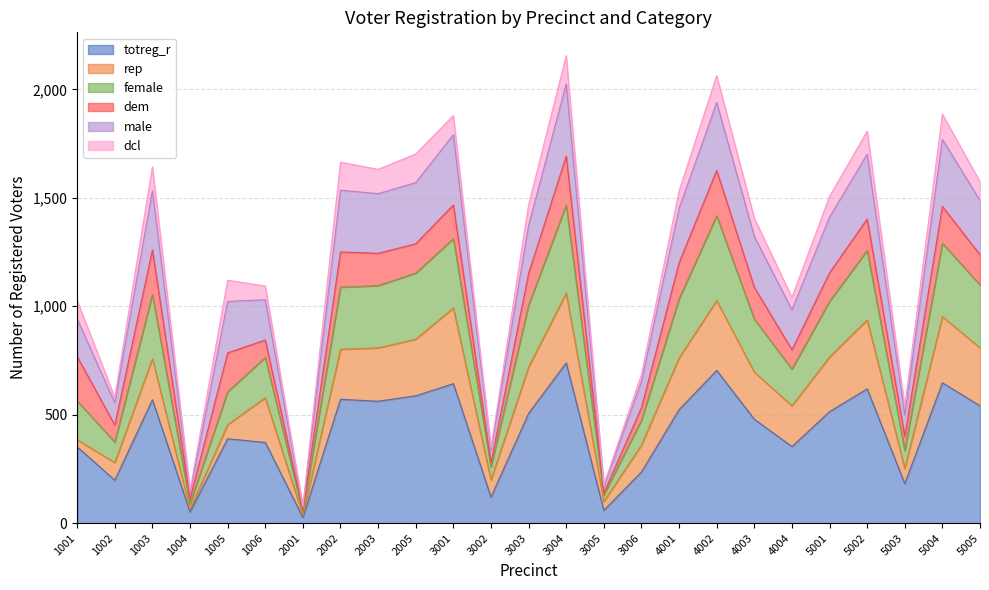

True or false: female has more than 0 points higher than both neighbors.

True